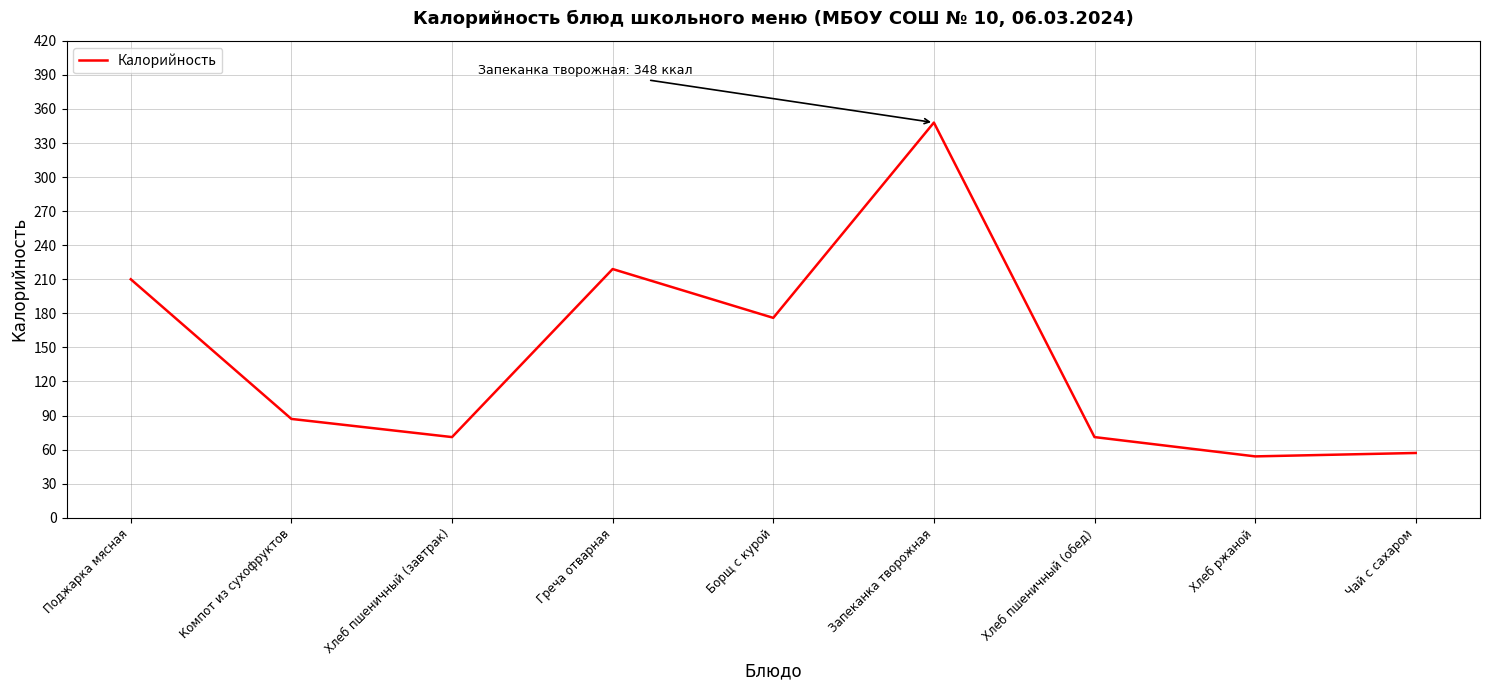

What is the sum of the values at Чай с сахаром and Борщ с курой?

233